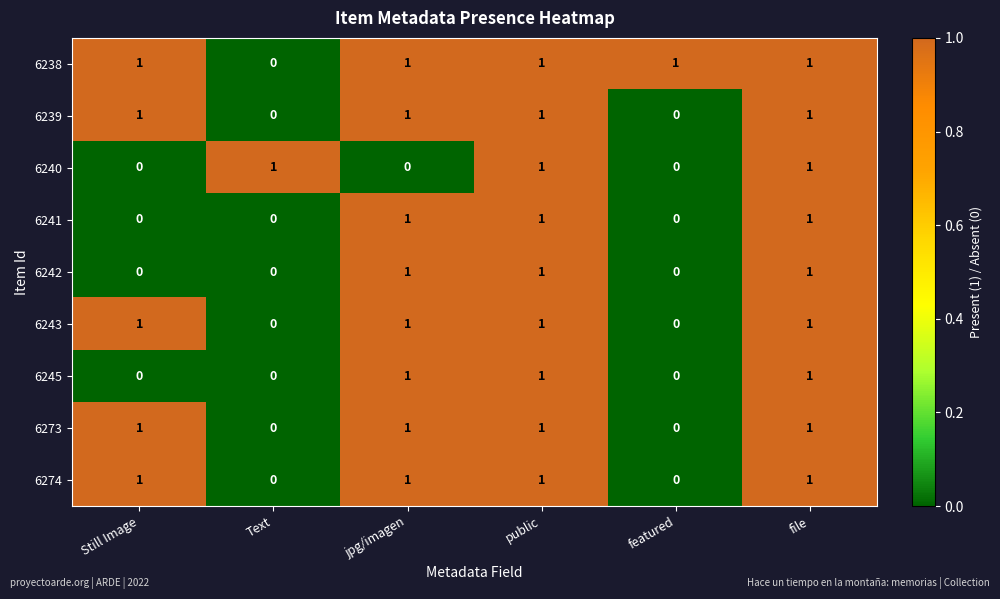

At how many categories does at least one series exceed 0?

6